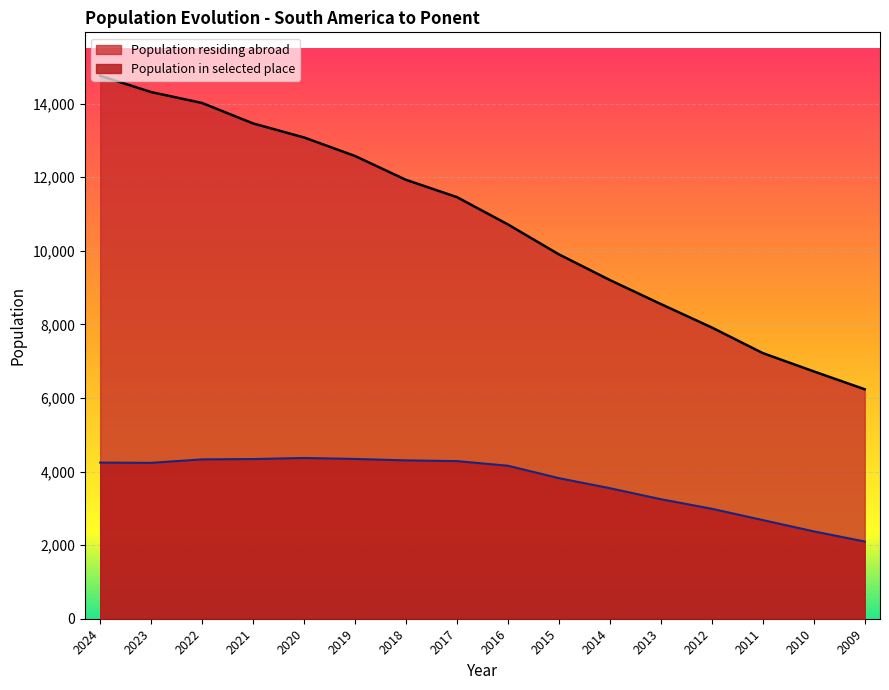

What is the total value across all series at 2011?

9899